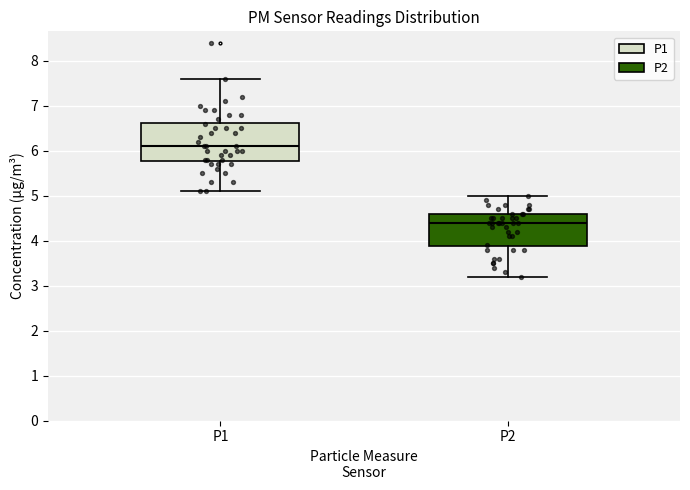

Reading left to right, read every box against the y-axis: the position of its median line, the range the box covers, and the ends of its whiskers. The values are not printed on the chart, so give them approximately, as read against the axis.

P1: median 6.1, box 5.8 to 6.6, whiskers 5.1 to 7.6
P2: median 4.4, box 3.9 to 4.6, whiskers 3.2 to 5.0